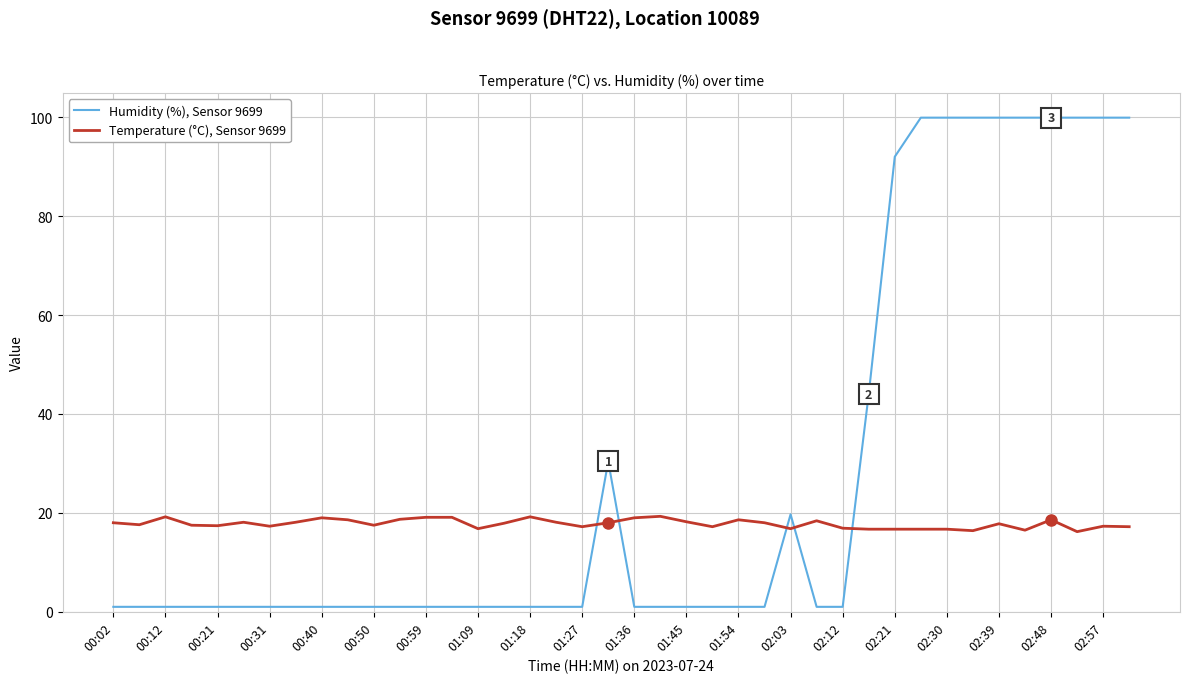

Rank the series by their maximum value, from lowest to highest.

Temperature (°C), Sensor 9699, Humidity (%), Sensor 9699